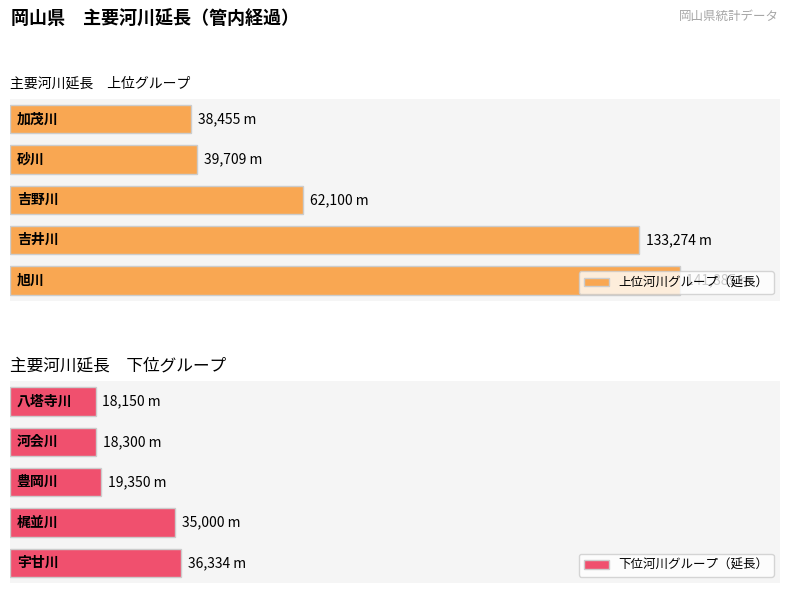

The 上位河川グループ（延長） series shows 133274 at 1. True or false?

True